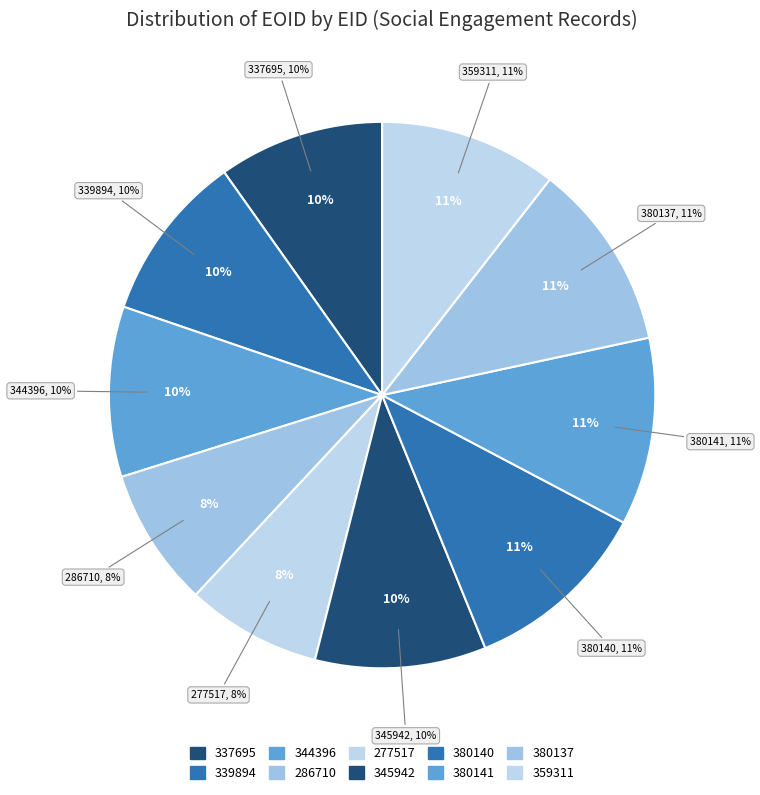

What is the ratio of the value at 345942 to the value at 286710?

1.2